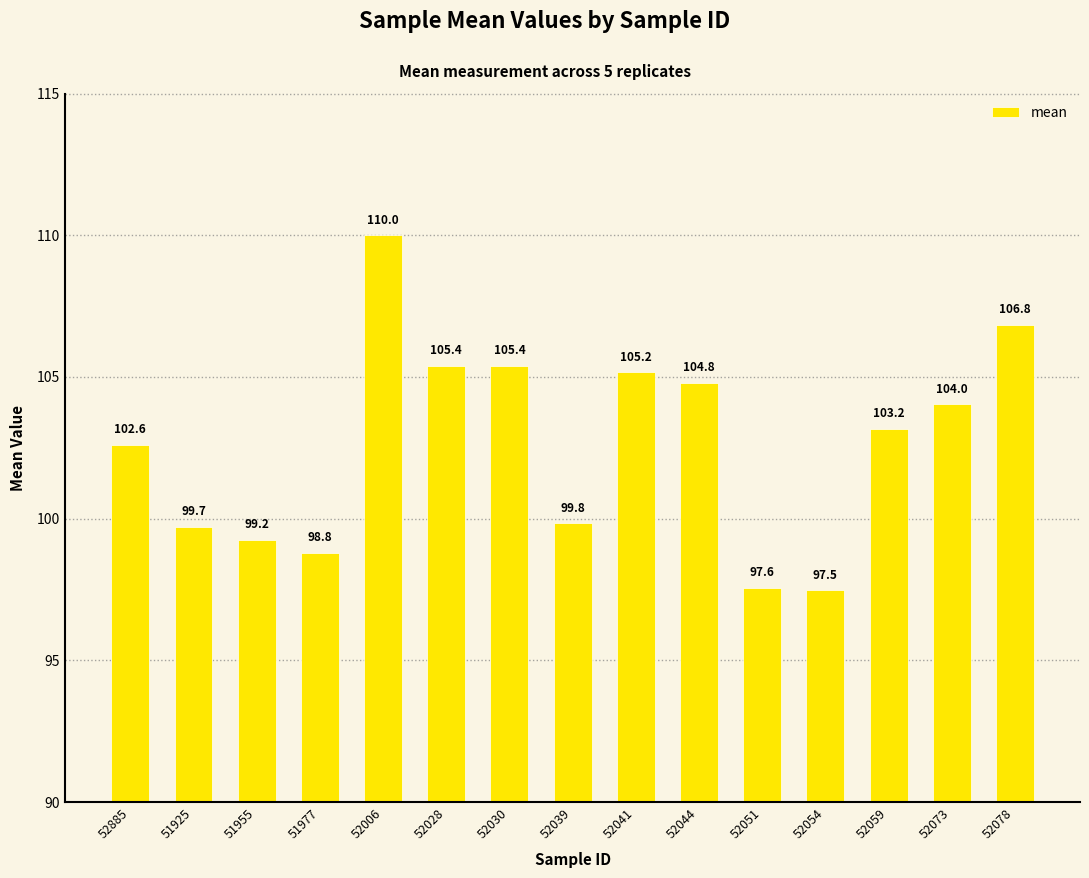

Does the chart contain stacked bars?

No